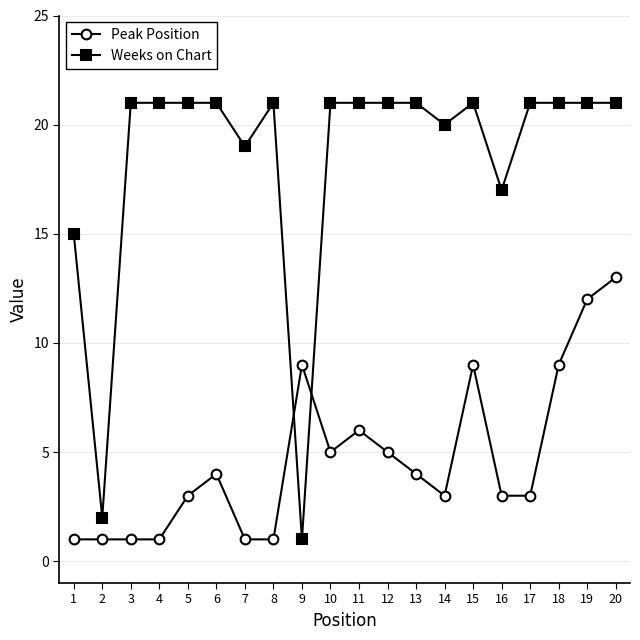

Read the Peak Position value at 10.

5